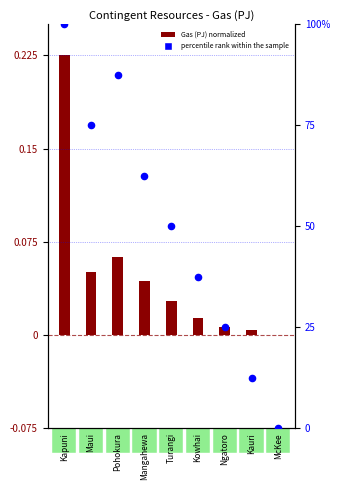

Which series contains the highest Y value?

percentile rank within the sample